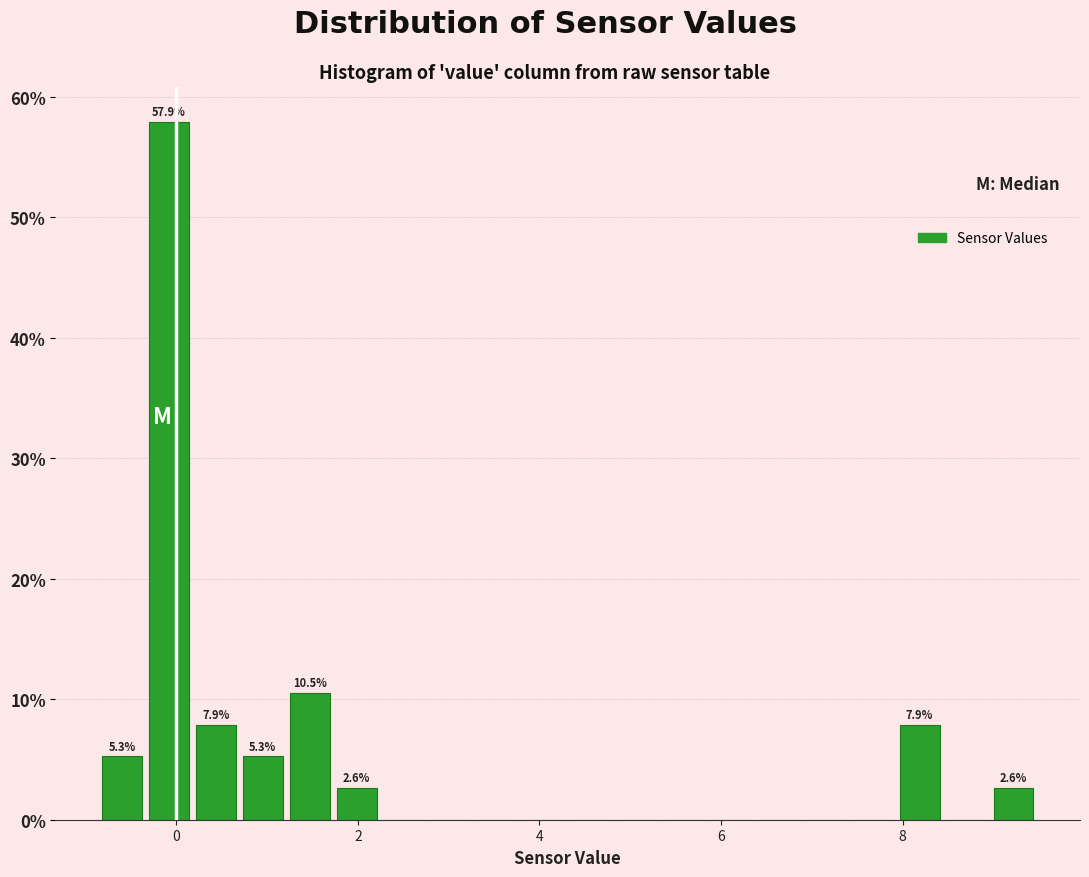

Around what value on the x-axis is the tallest bar? Give the approximate position of its centre, as read against the axis.

0.0